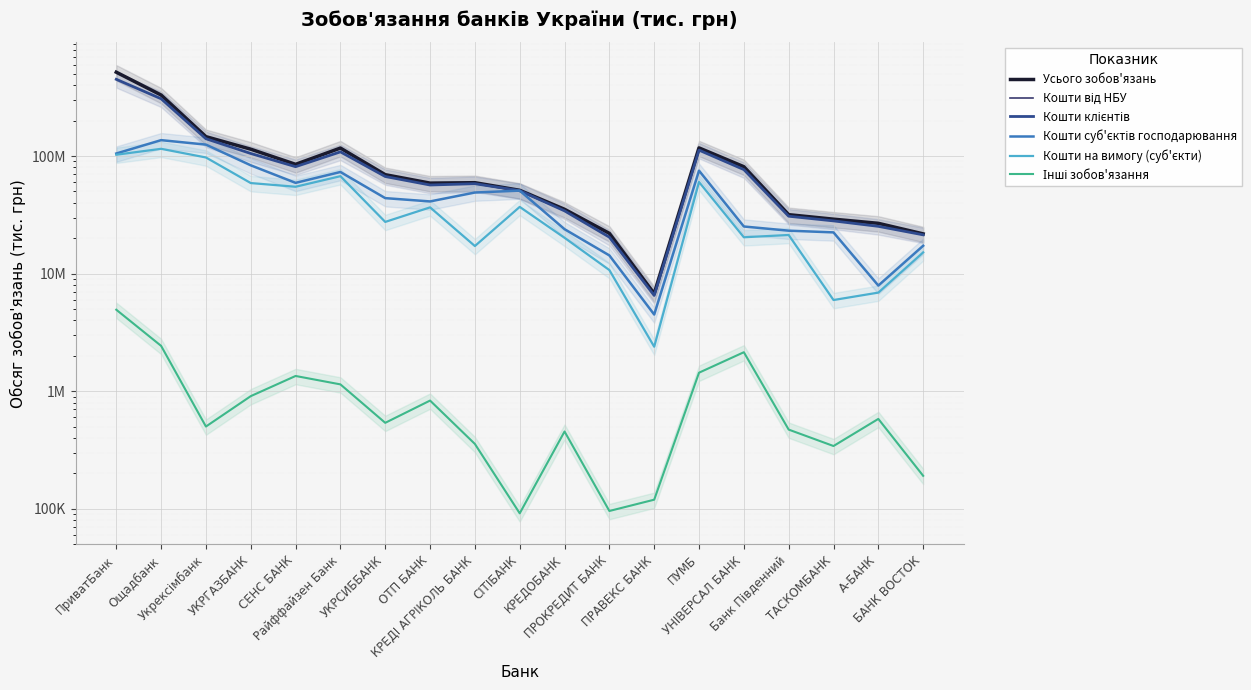

What is the sum of all Кошти на вимогу (суб'єкти) values?

777442781.3